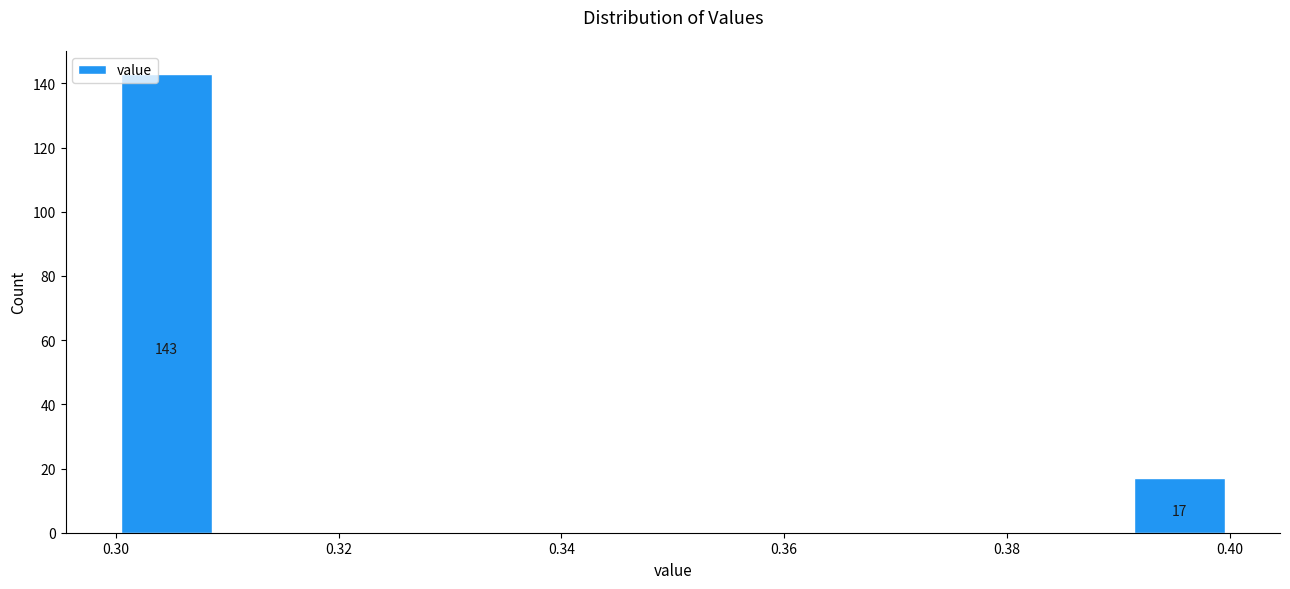

Which range on the x-axis has the tallest bar?

0.300 to 0.310